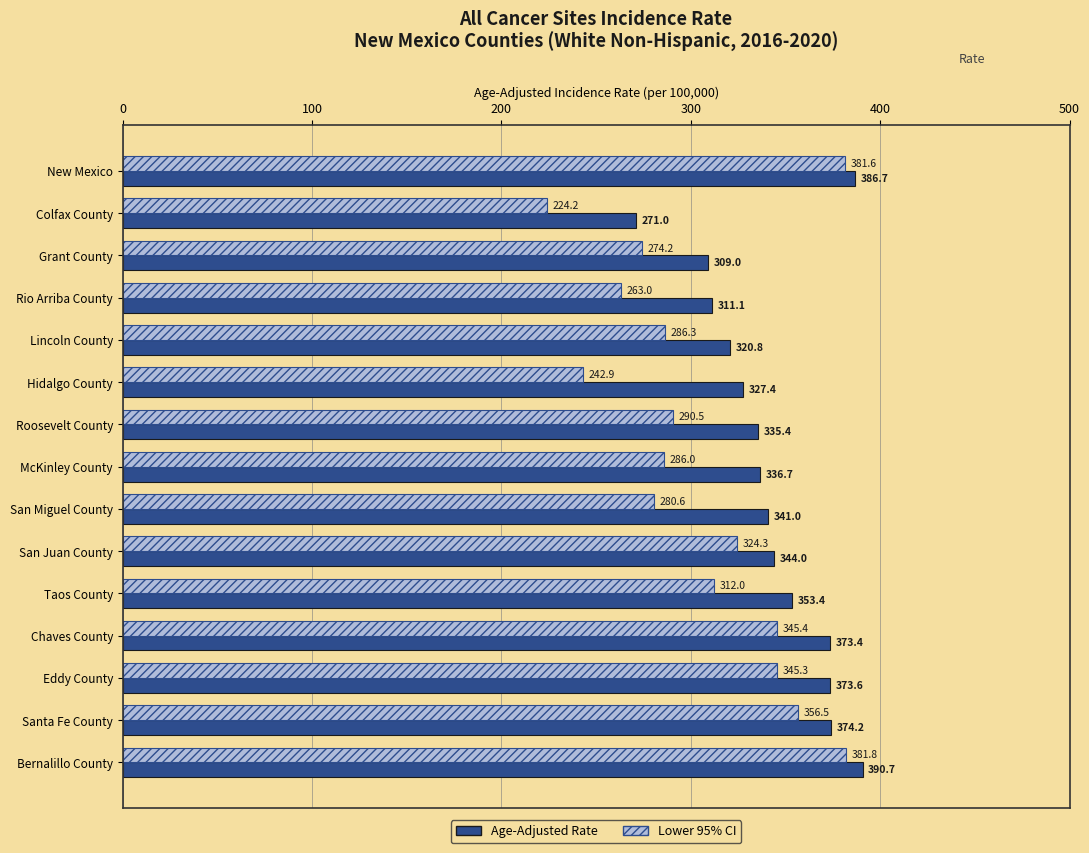

At which label is Age-Adjusted Rate closest to 330?

Hidalgo County